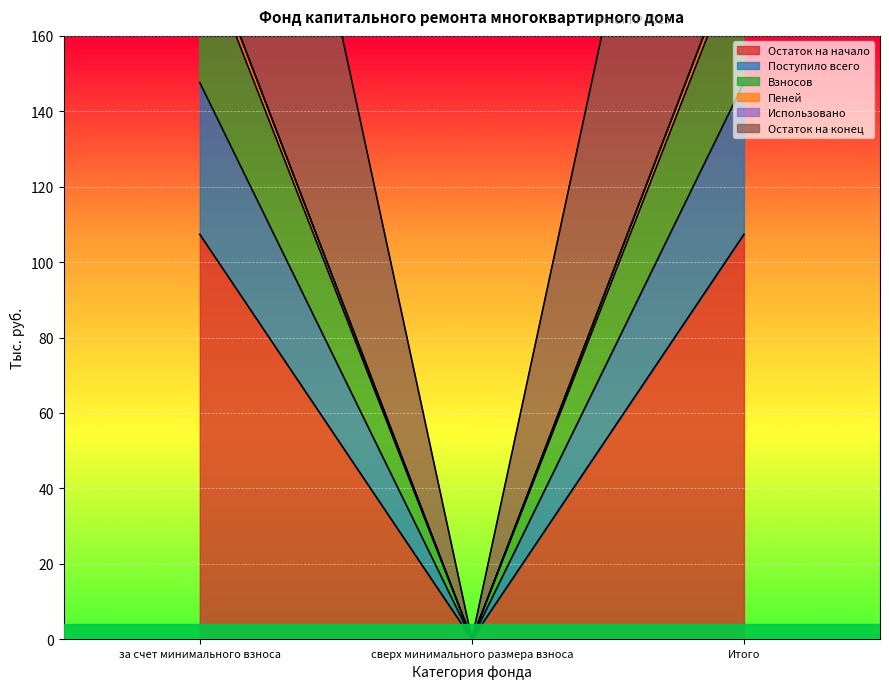

Is it true that Остаток на начало equals 157.4 at Итого?

False